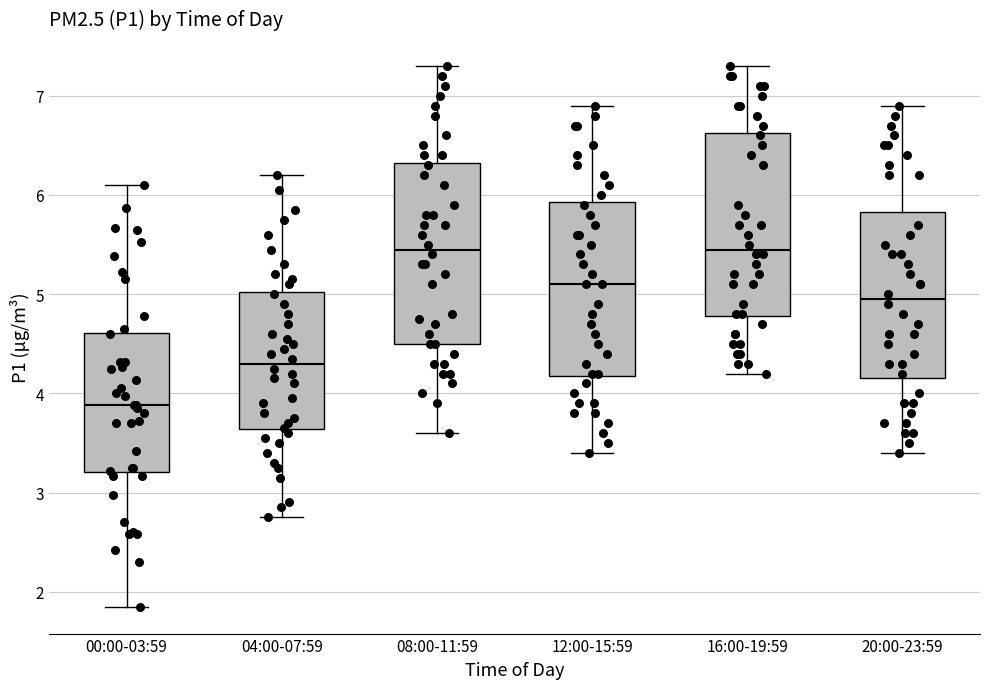

Reading left to right, read every box against the y-axis: the position of its median line, the range the box covers, and the ends of its whiskers. The values are not printed on the chart, so give them approximately, as read against the axis.

00:00-03:59: median 3.9, box 3.2 to 4.6, whiskers 1.9 to 6.1
04:00-07:59: median 4.3, box 3.6 to 5.0, whiskers 2.8 to 6.2
08:00-11:59: median 5.5, box 4.5 to 6.3, whiskers 3.6 to 7.3
12:00-15:59: median 5.1, box 4.2 to 5.9, whiskers 3.4 to 6.9
16:00-19:59: median 5.5, box 4.8 to 6.6, whiskers 4.2 to 7.3
20:00-23:59: median 5.0, box 4.2 to 5.8, whiskers 3.4 to 6.9